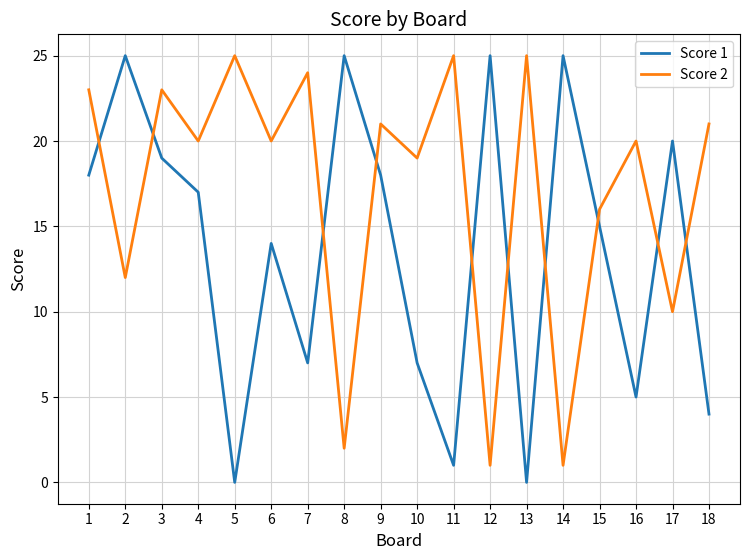

Between 1 and 15, which series saw the biggest shift?

Score 2